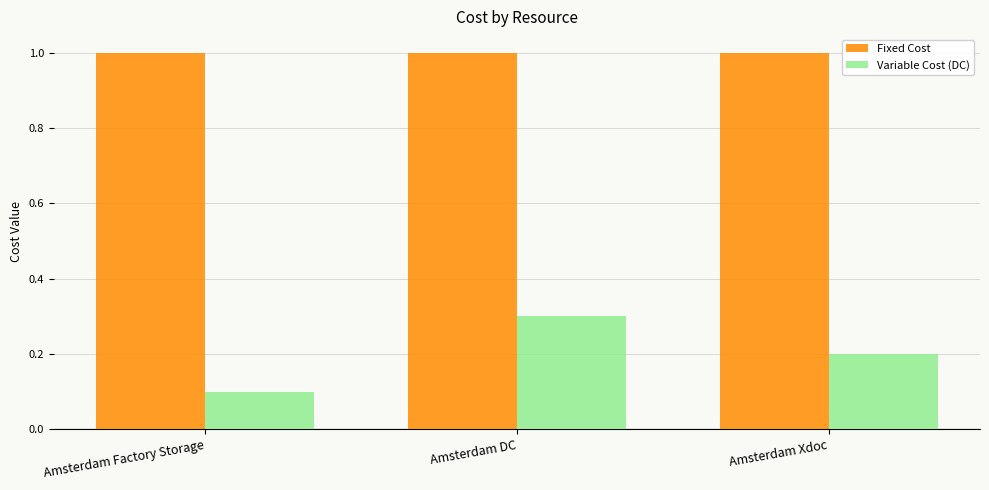

Which series has the largest total across all categories?

Fixed Cost